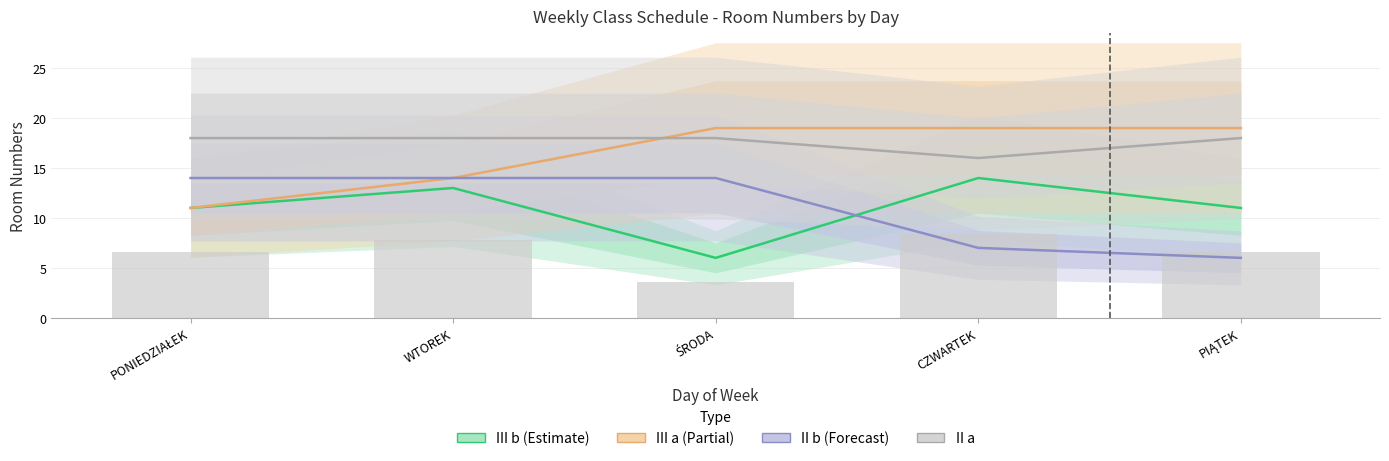

Which series has the widest spread of values?

III b